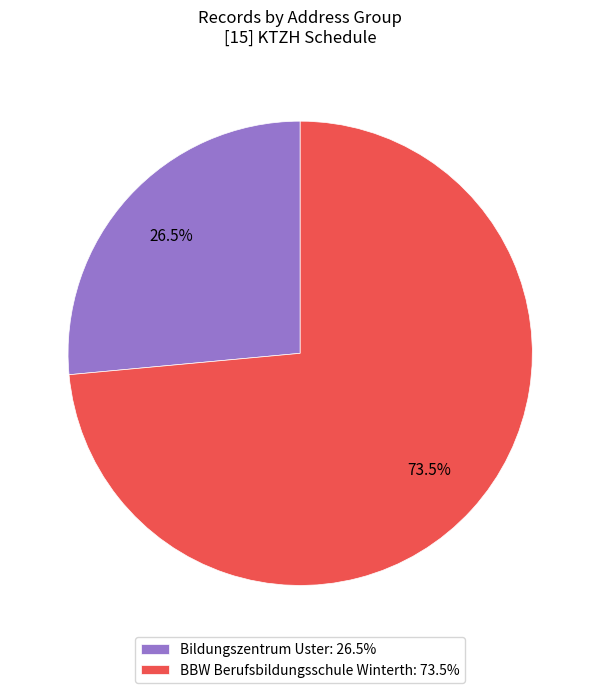

What is the smallest slice in the pie chart?

Bildungszentrum Uster: 26.5%